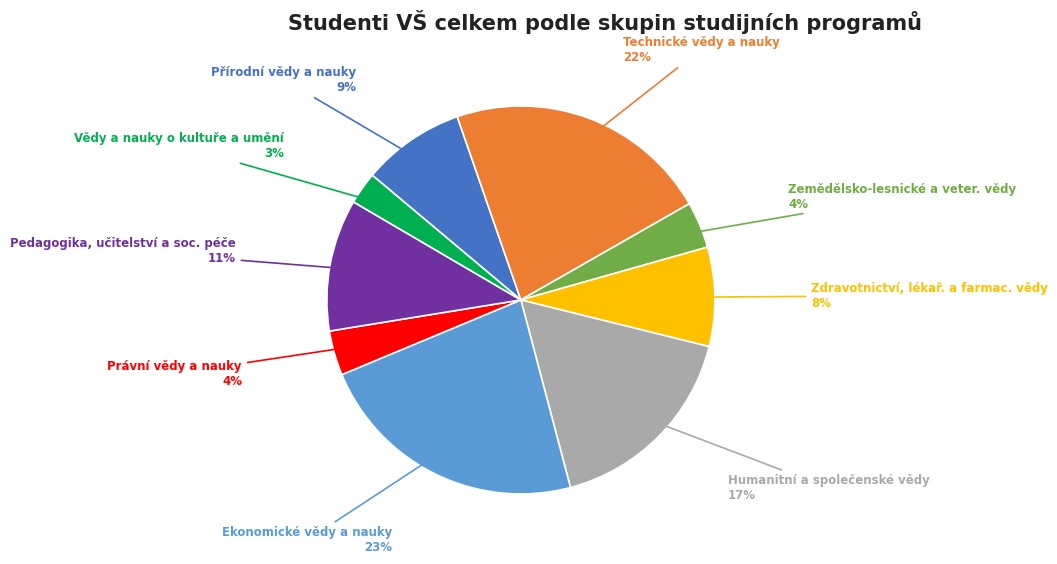

Is it true that Právní vědy a nauky is 9% of the pie?

False